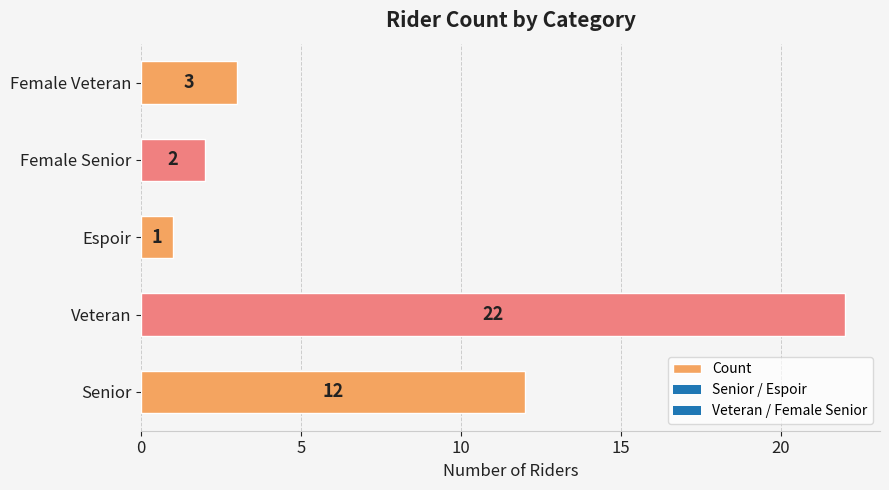

What is the minimum value shown in the chart?

1